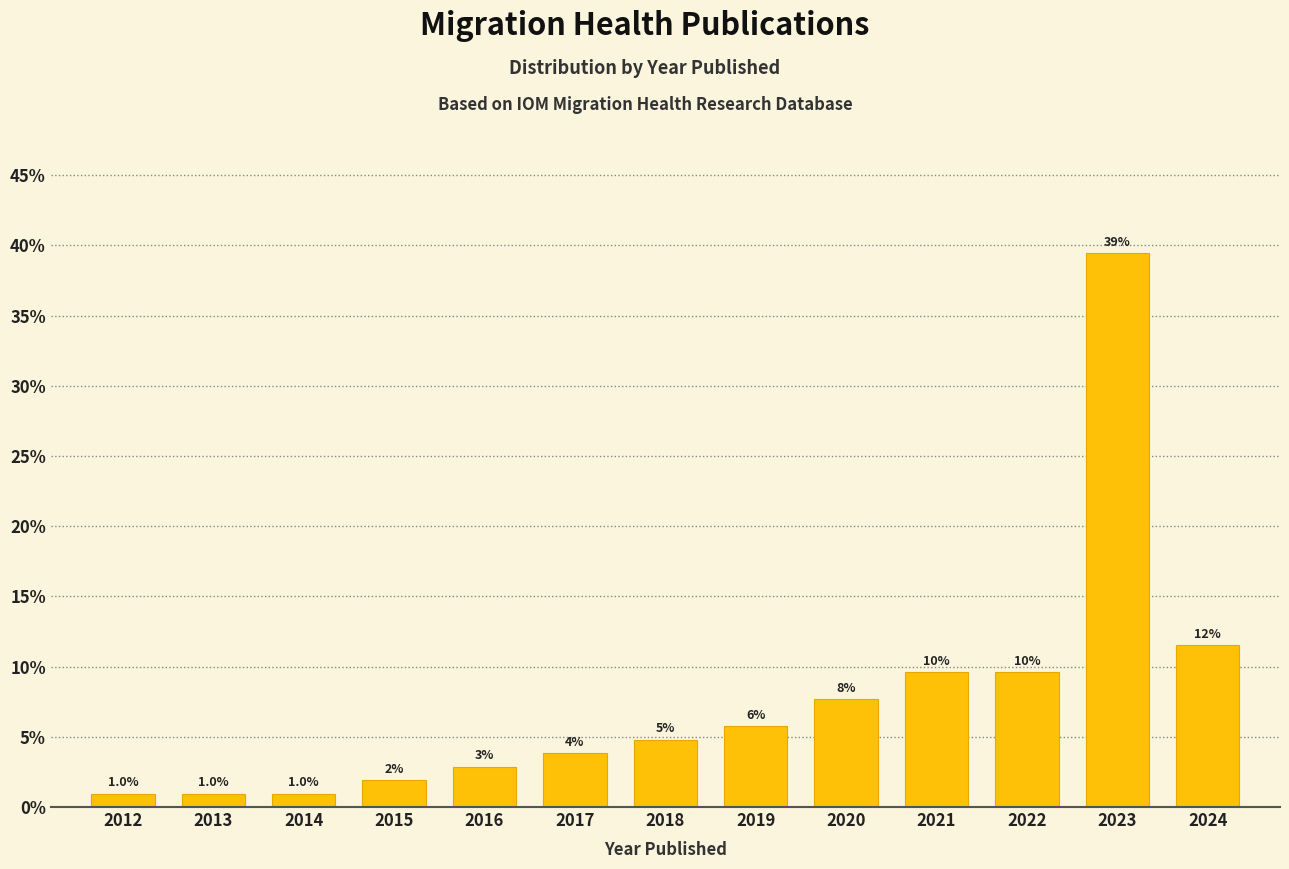

How many bars are there in total?

13